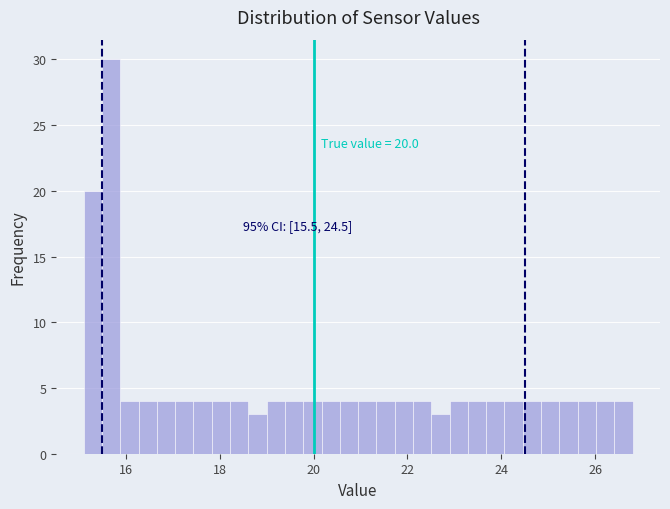

Read against the x-axis, roughly where is the centre of the tallest bar?

15.6